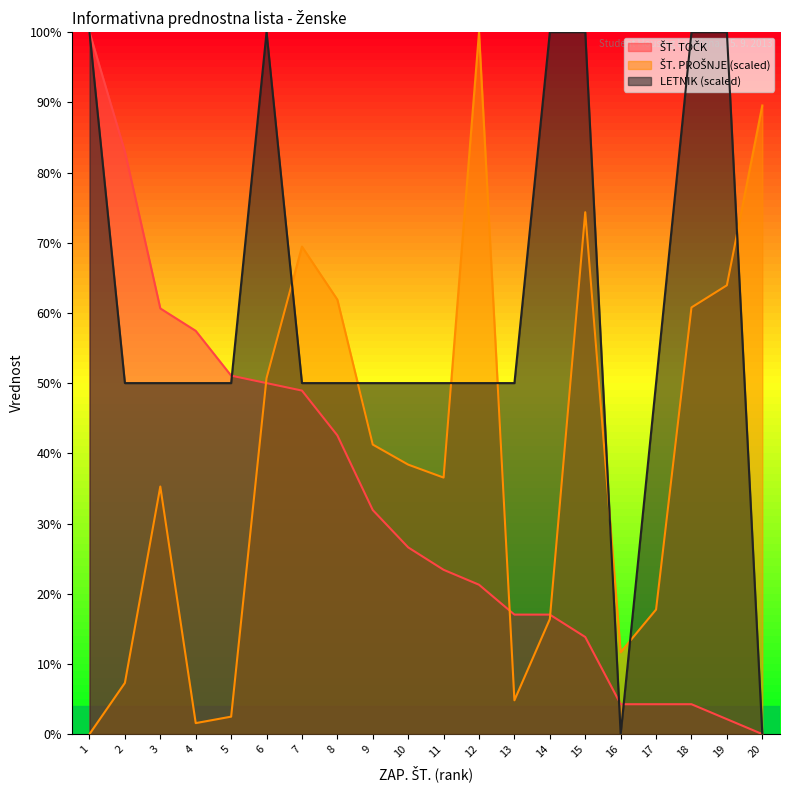

True or false: LETNIK (scaled) and ŠT. TOČK cross at least once.

True